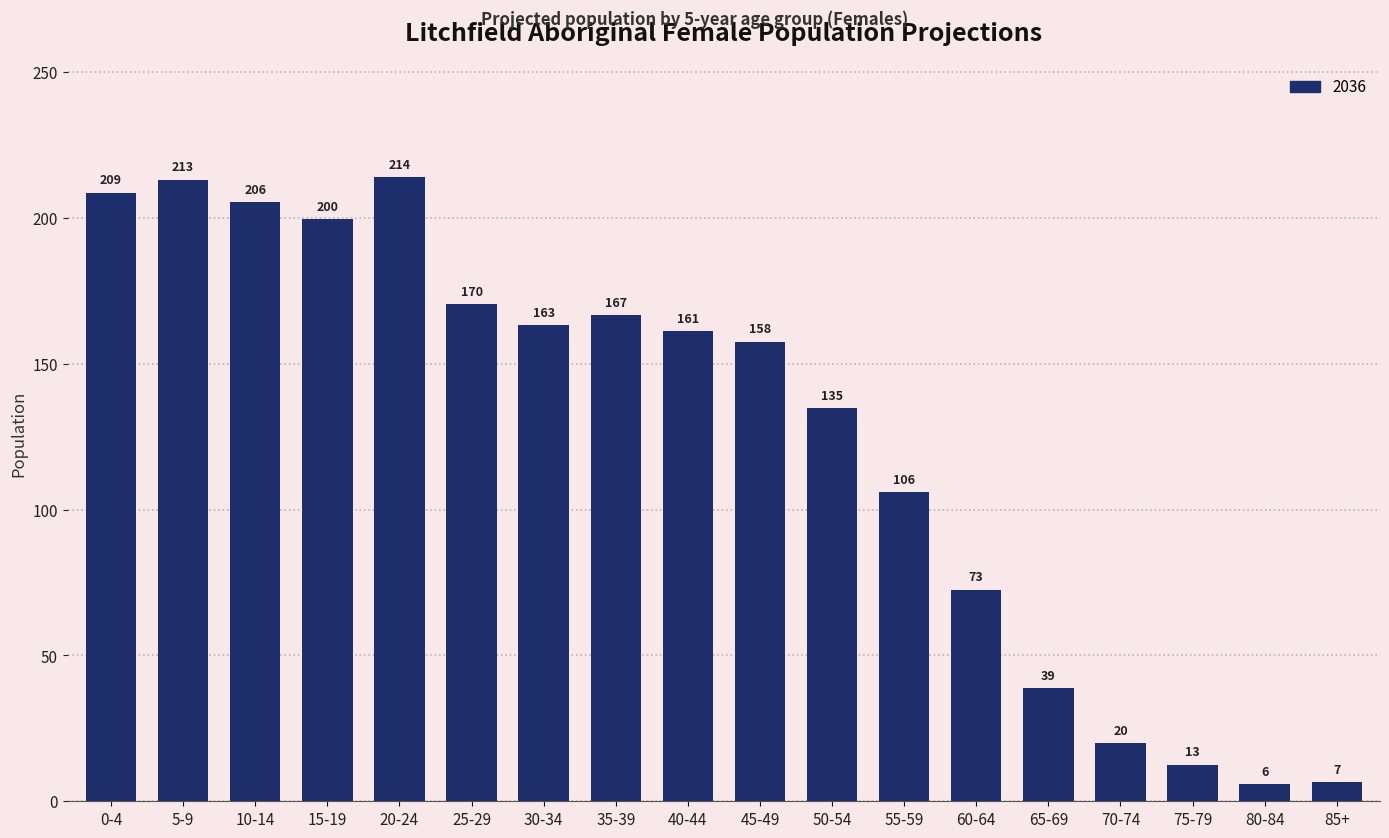

Which has a higher value, 65-69 or 85+?

65-69